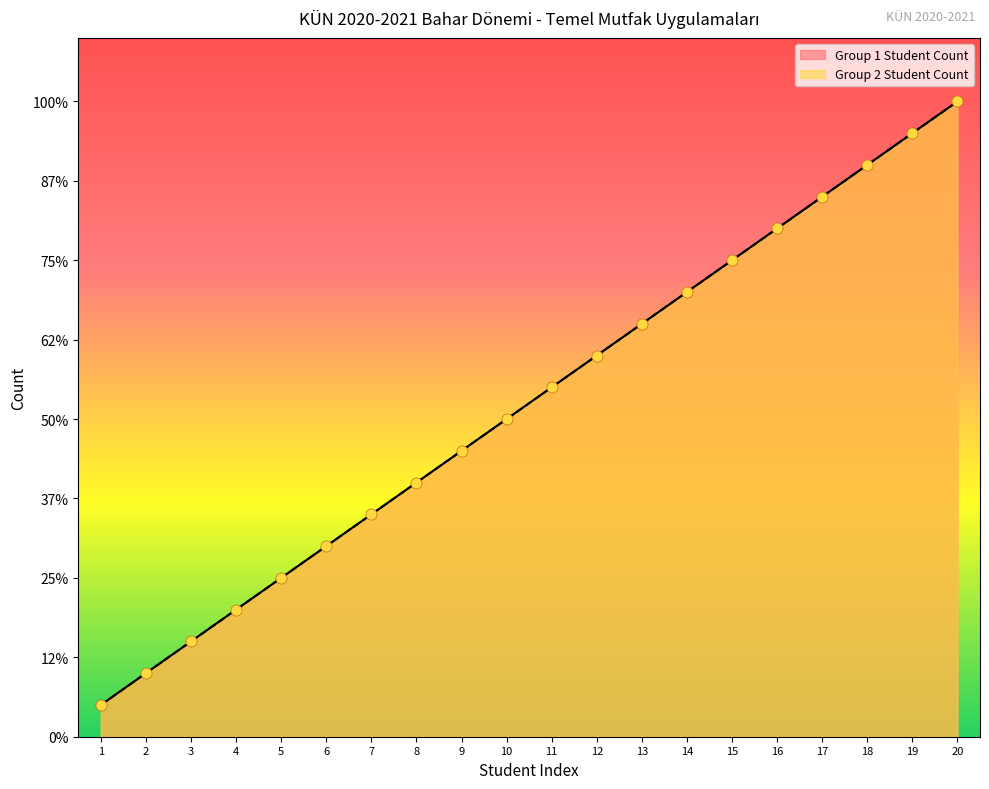

Which series contains the highest Y value?

Group 1 Student Count